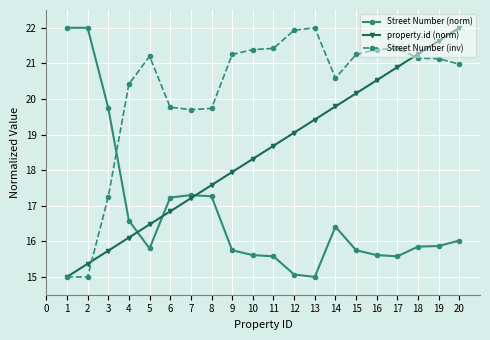

Where do property.id (norm) and Street Number (norm) first cross each other?

4 and 5